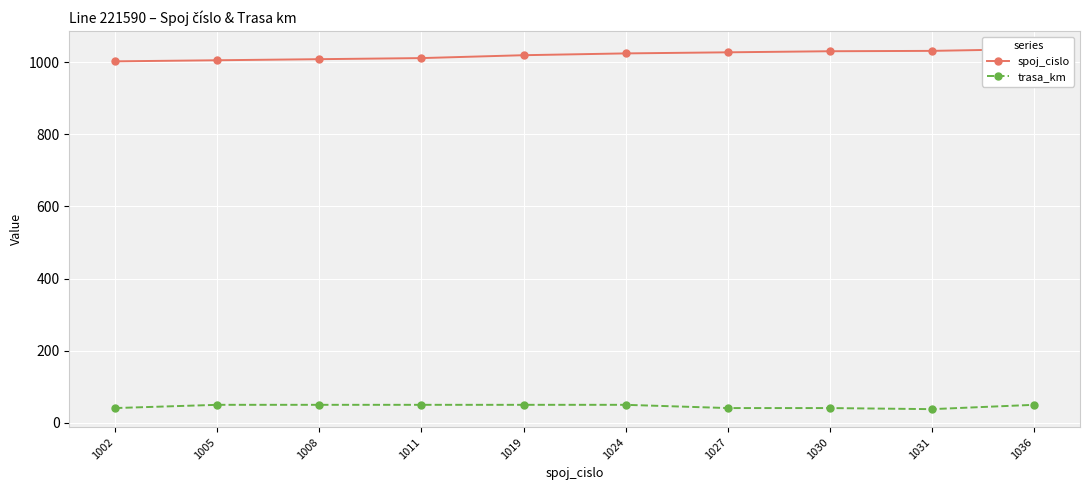

What is the spread (max minus min) of values at 1011?

961